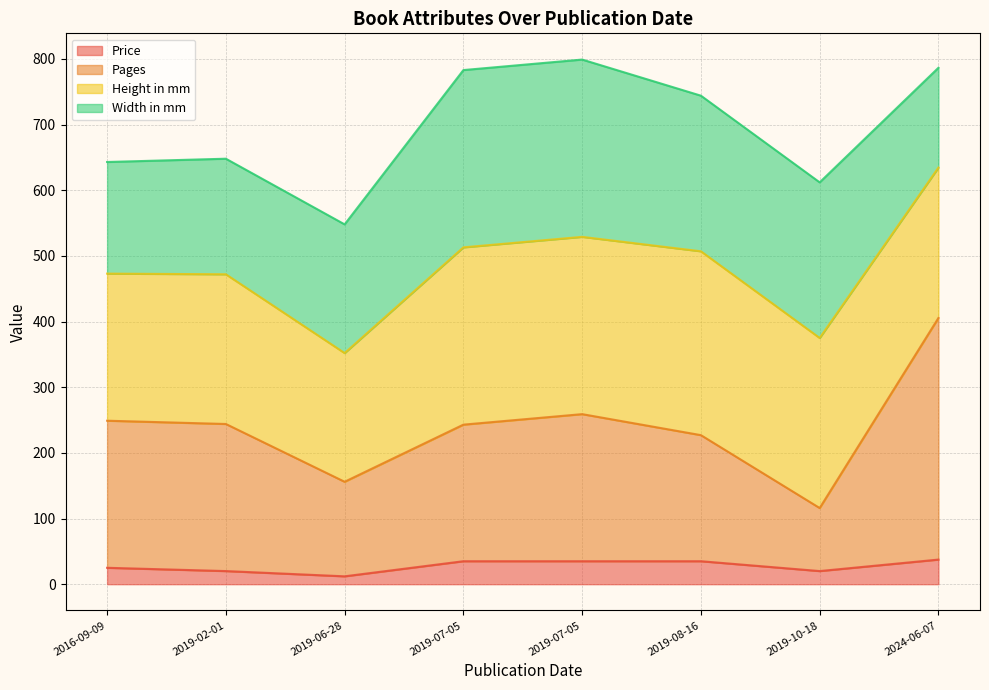

Between 2019-07-05 and 2016-09-09, which is larger?

2019-07-05